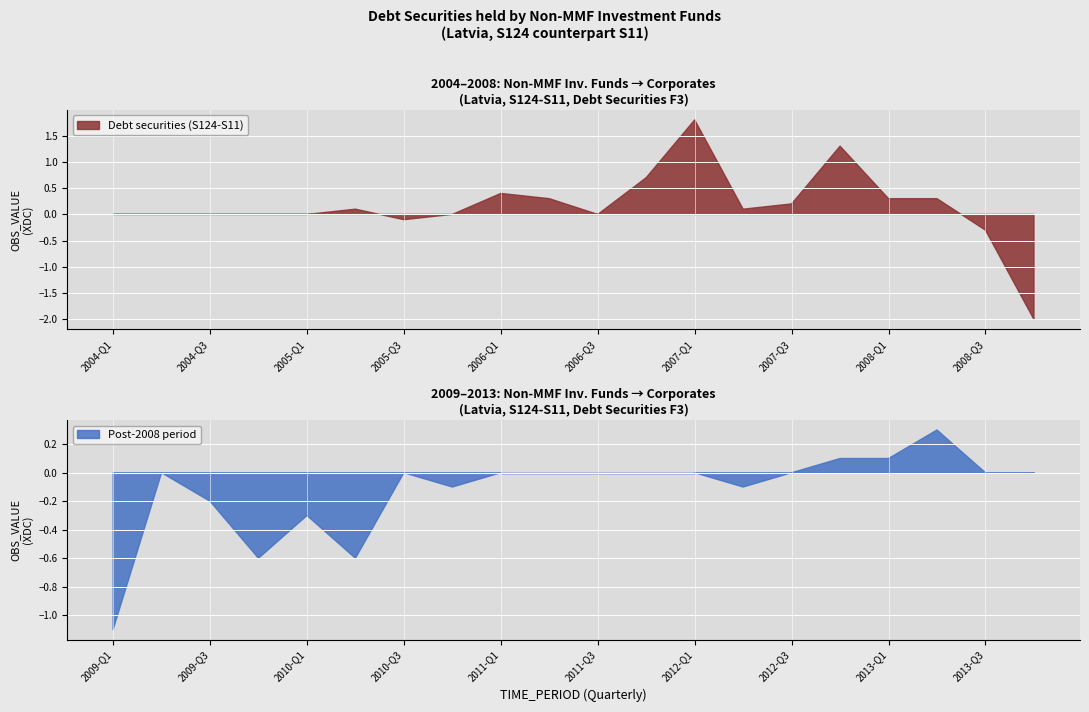

Between 2006-Q2 and 2008-Q3, which series saw the biggest shift?

Debt securities (S124-S11)